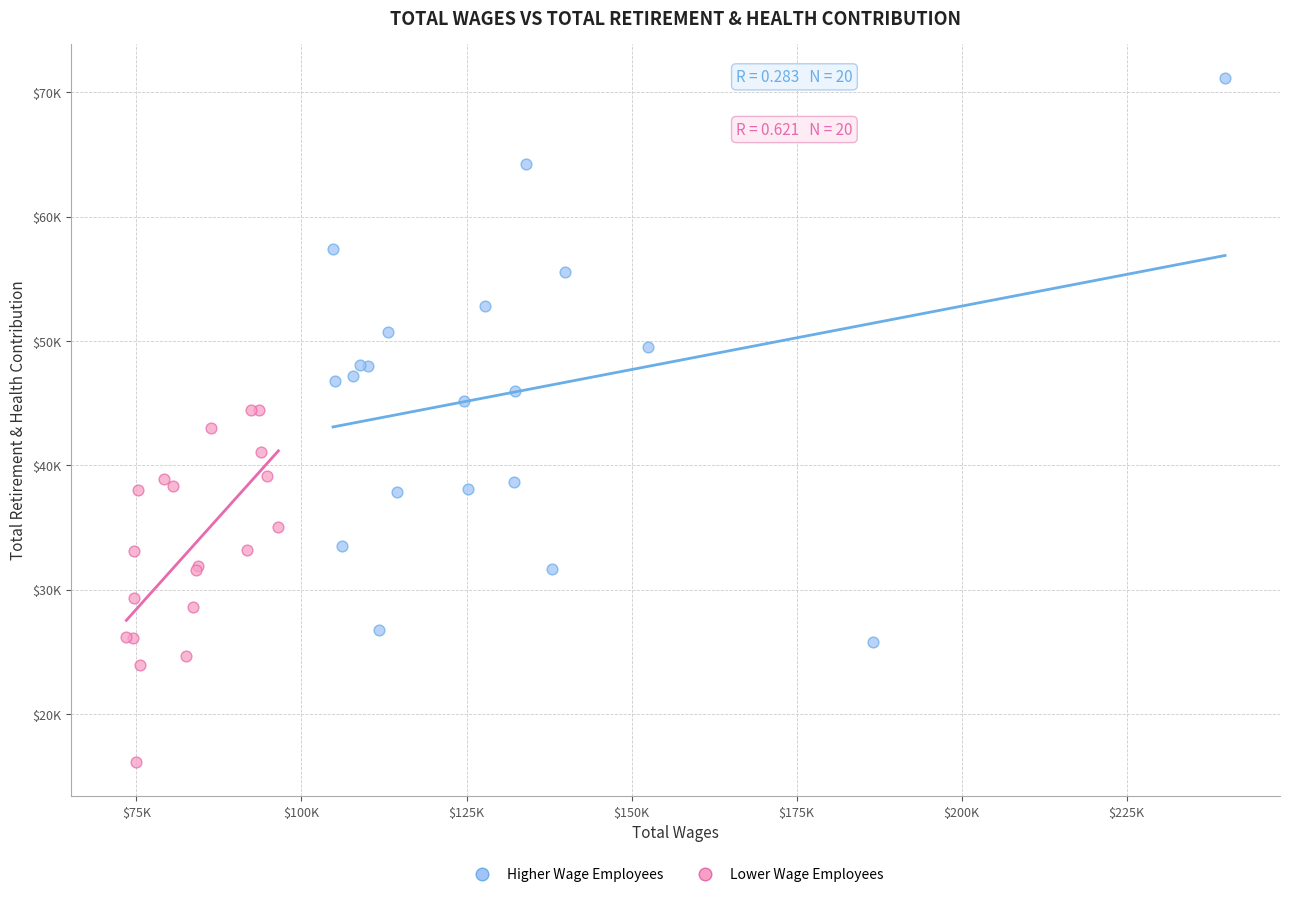

Which series contains the lowest Y value?

Lower Wage Employees